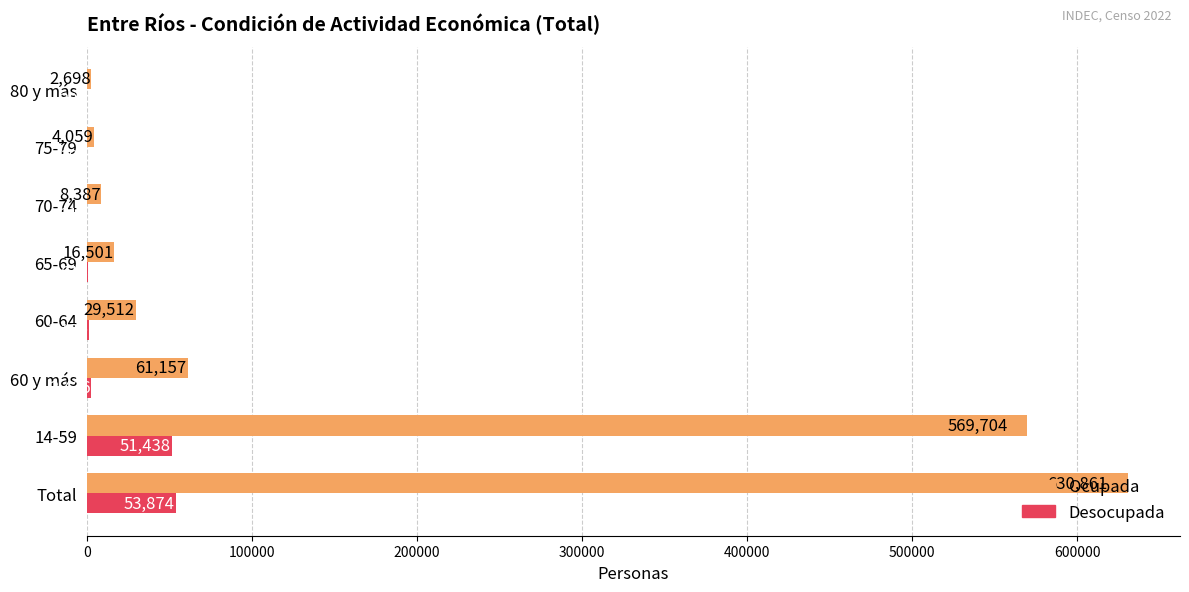

Is the value of Ocupada at 75-79 greater than the value of Desocupada at Total?

No